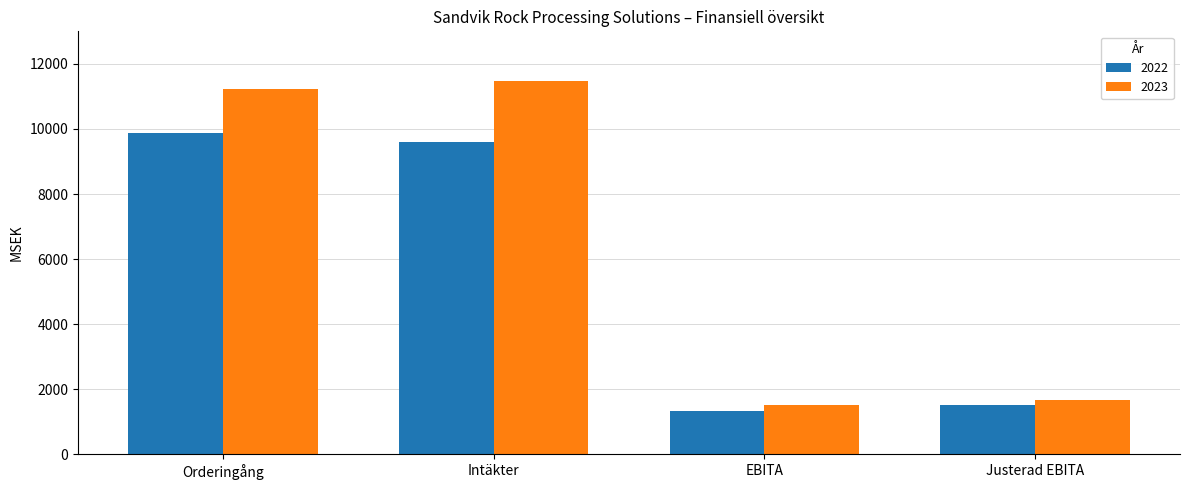

What is the label of the 1st bar from the right?

Justerad EBITA